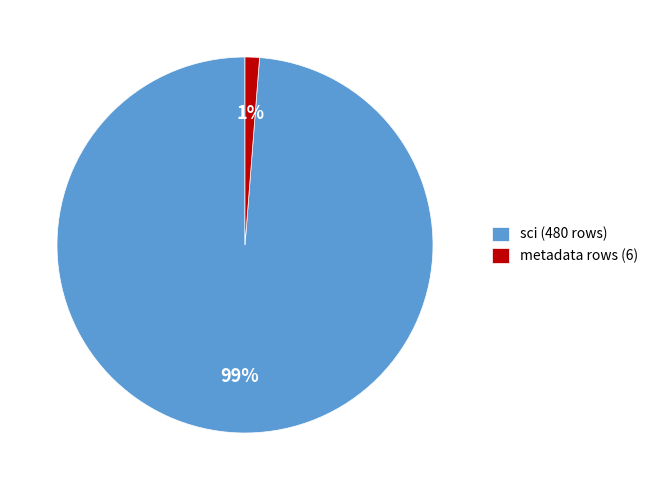

How many slices are in this pie chart?

2